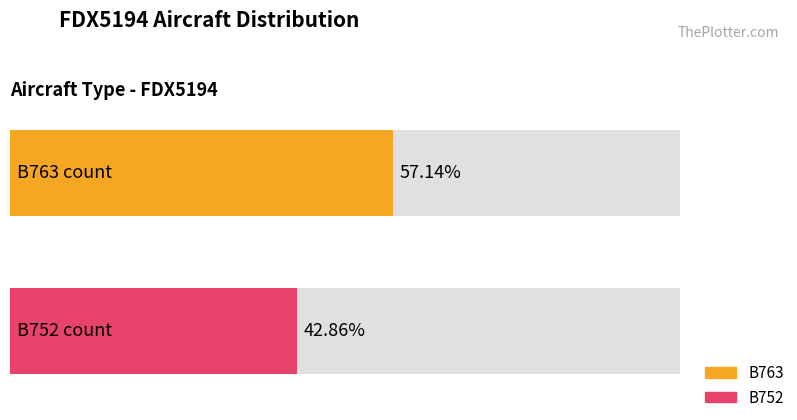

Which series has the largest total across all categories?

B763